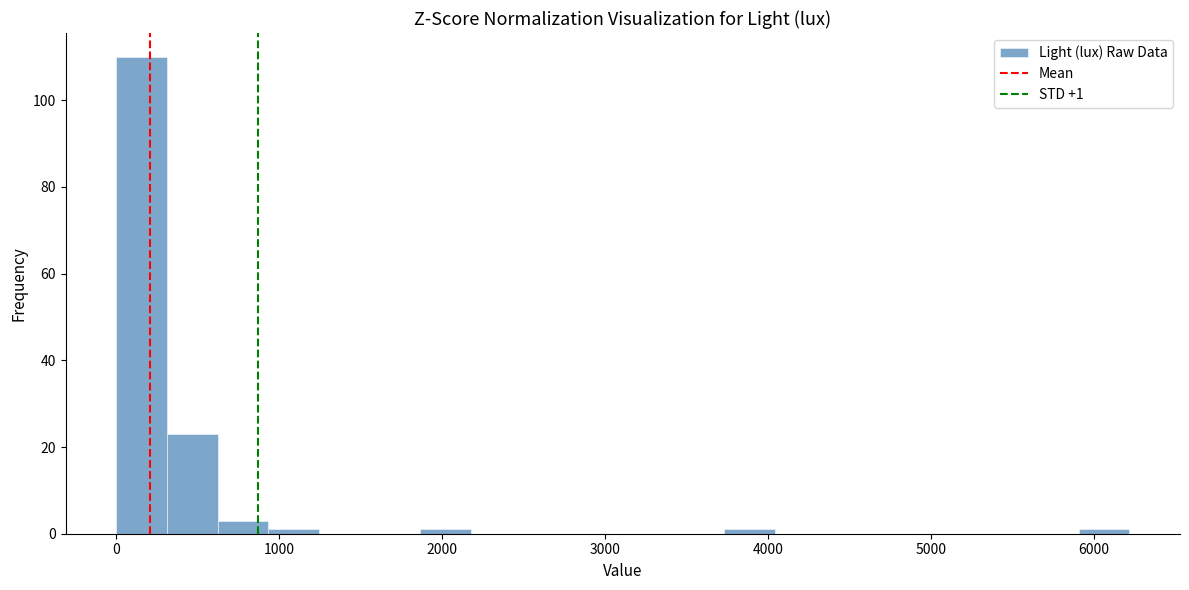

Around what value on the x-axis is the tallest bar? Give the approximate position of its centre, as read against the axis.

200